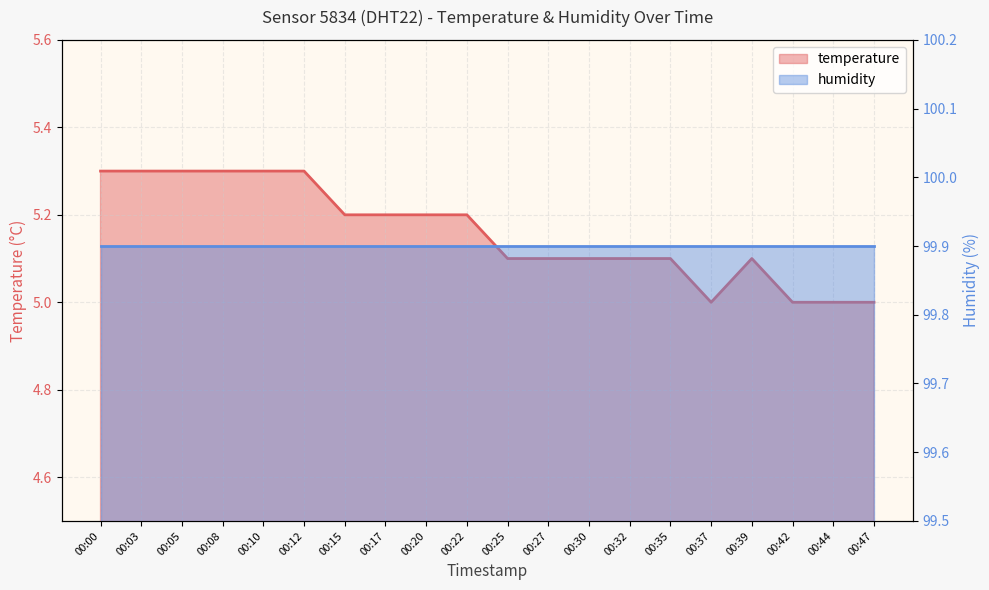

Count the values in the range 5 to 6.

20